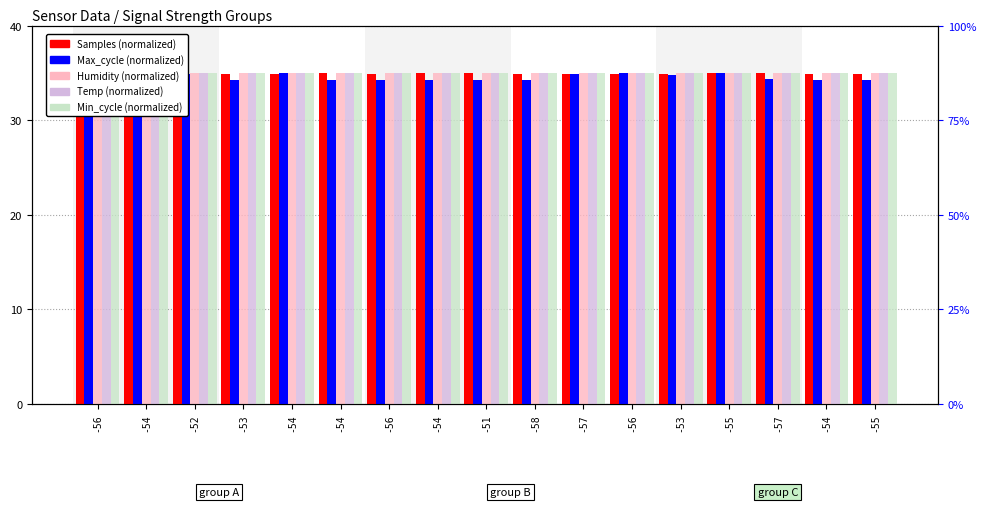

What is the difference between the highest and lowest values at -53?

0.7